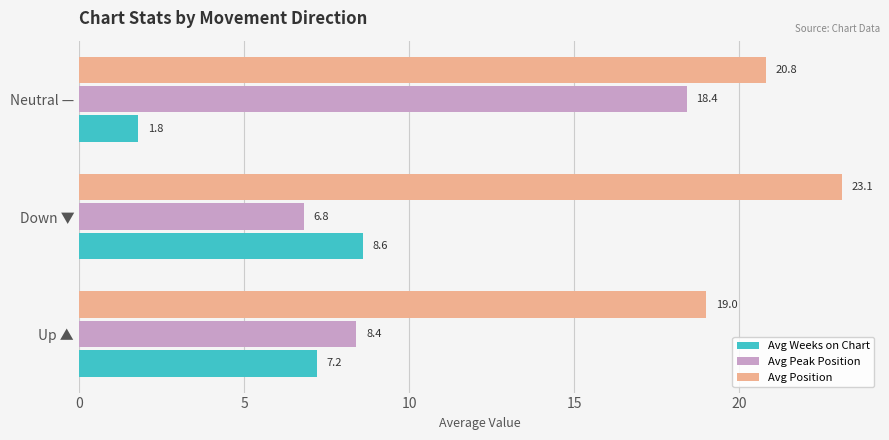

The value of Avg Position at Neutral — is 20.8. True or false?

True